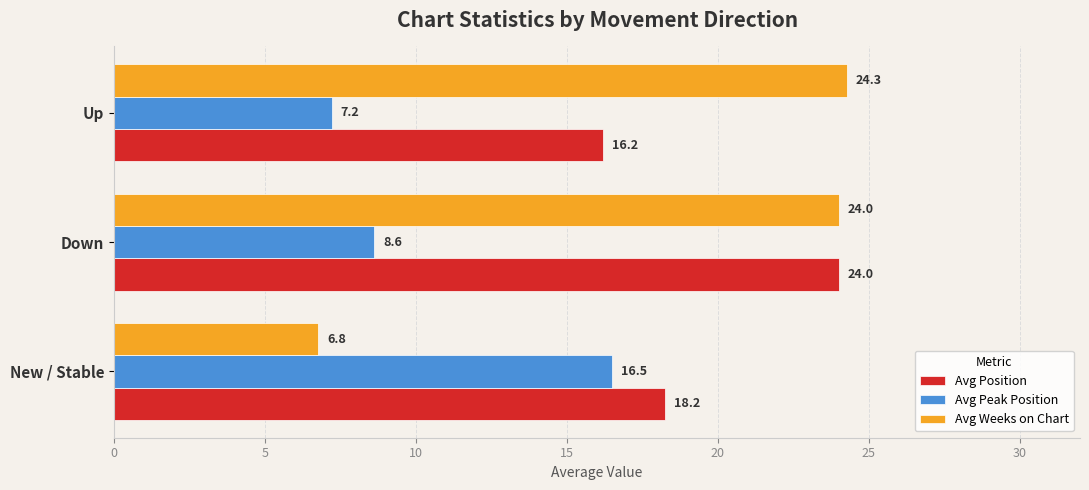

Count the number of data series in this chart.

3